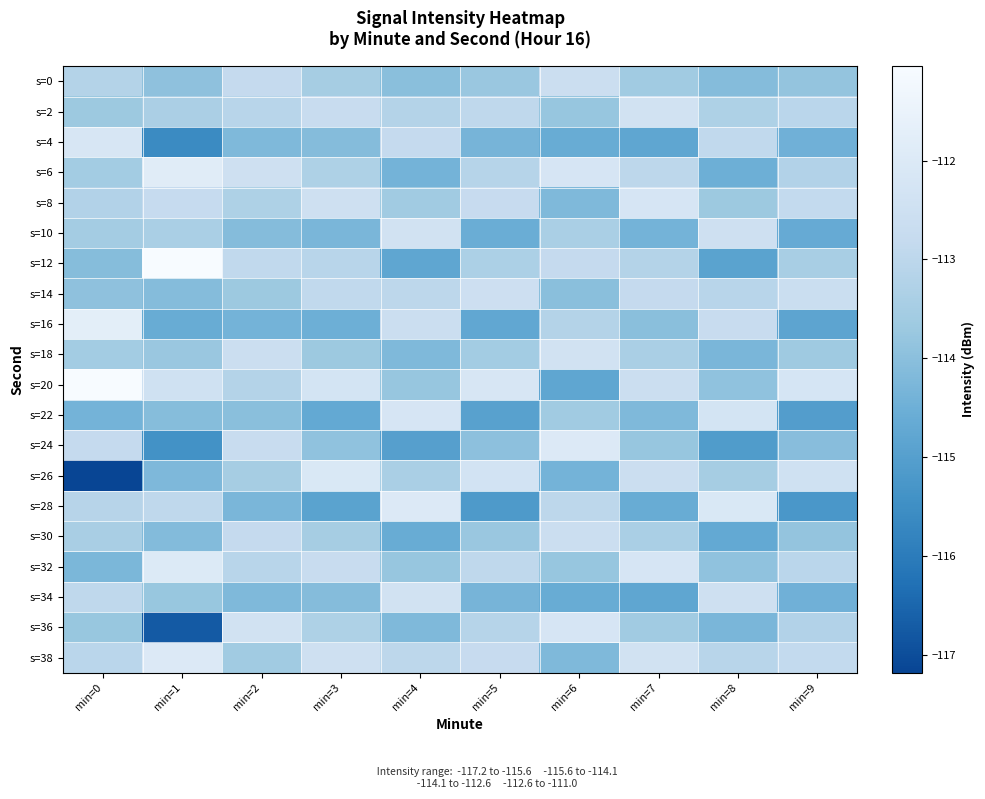

At min=1, list the series in order from smallest to largest.

s=36, s=4, s=24, s=16, s=26, s=30, s=14, s=22, s=0, s=34, s=18, s=10, s=2, s=28, s=8, s=20, s=38, s=32, s=6, s=12